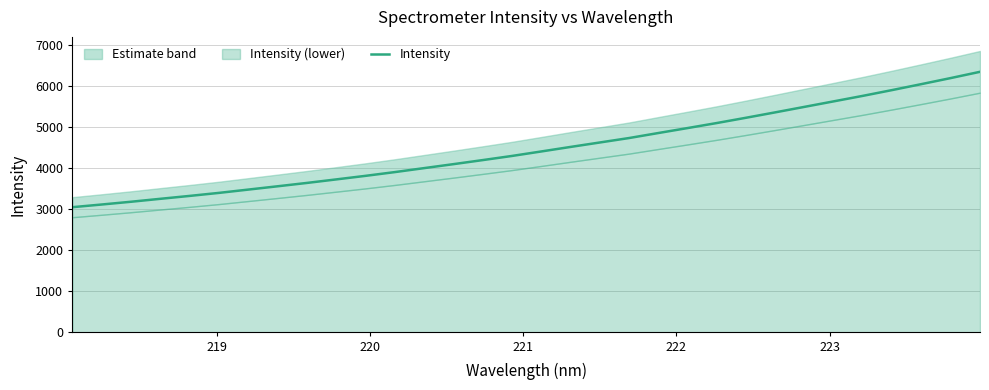

What is the highest value of the Intensity series?

6353.1